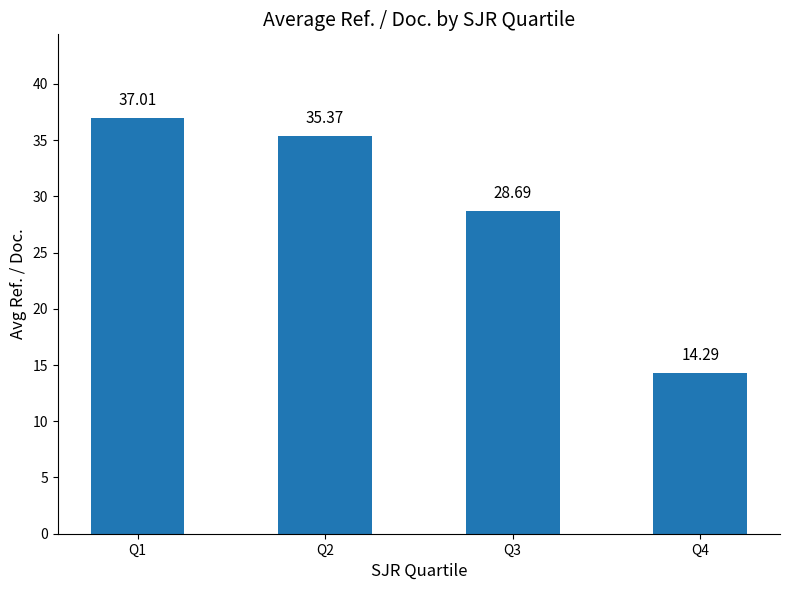

What is the difference between the values at Q1 and Q2?

1.6